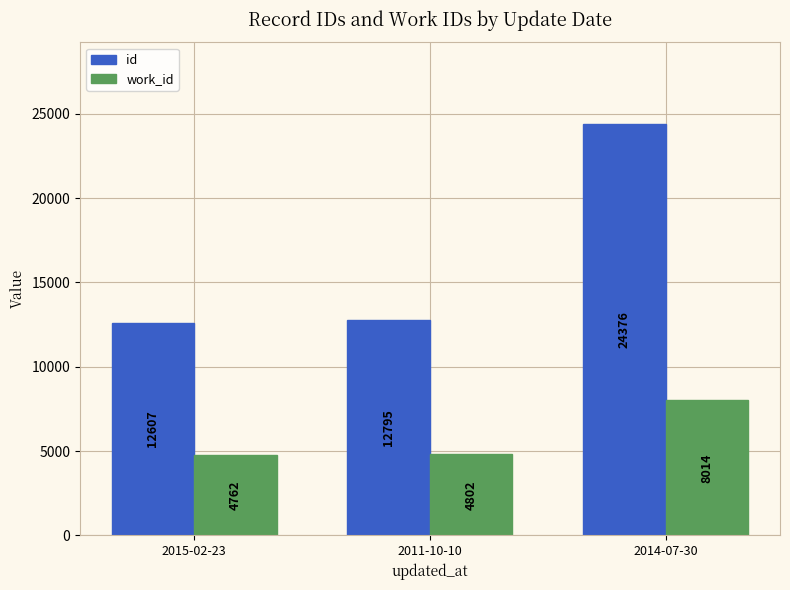

The work_id series shows 11496 at 2014-07-30. True or false?

False